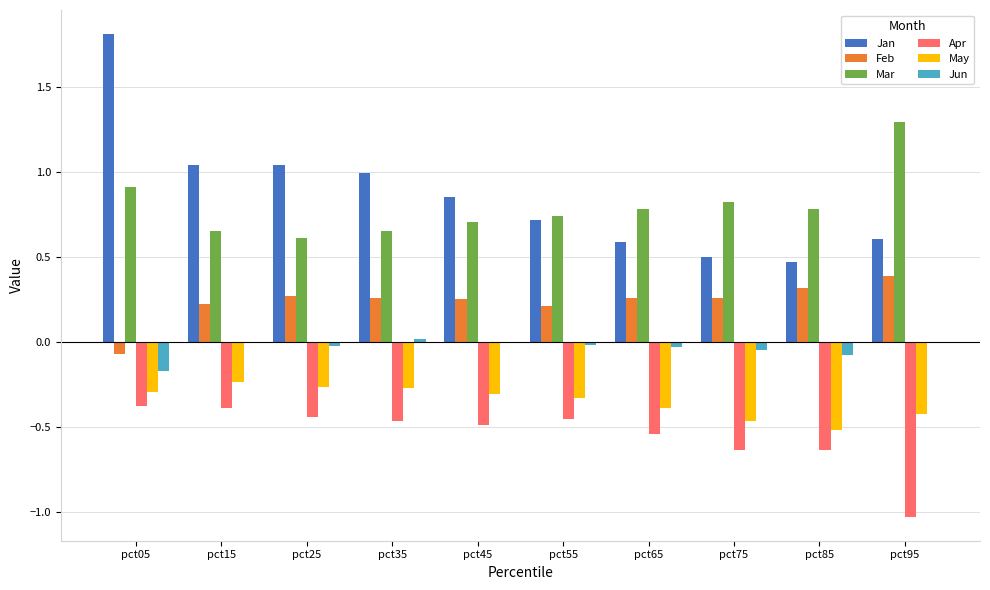

Between pct35 and pct55, which series saw the biggest shift?

Jan